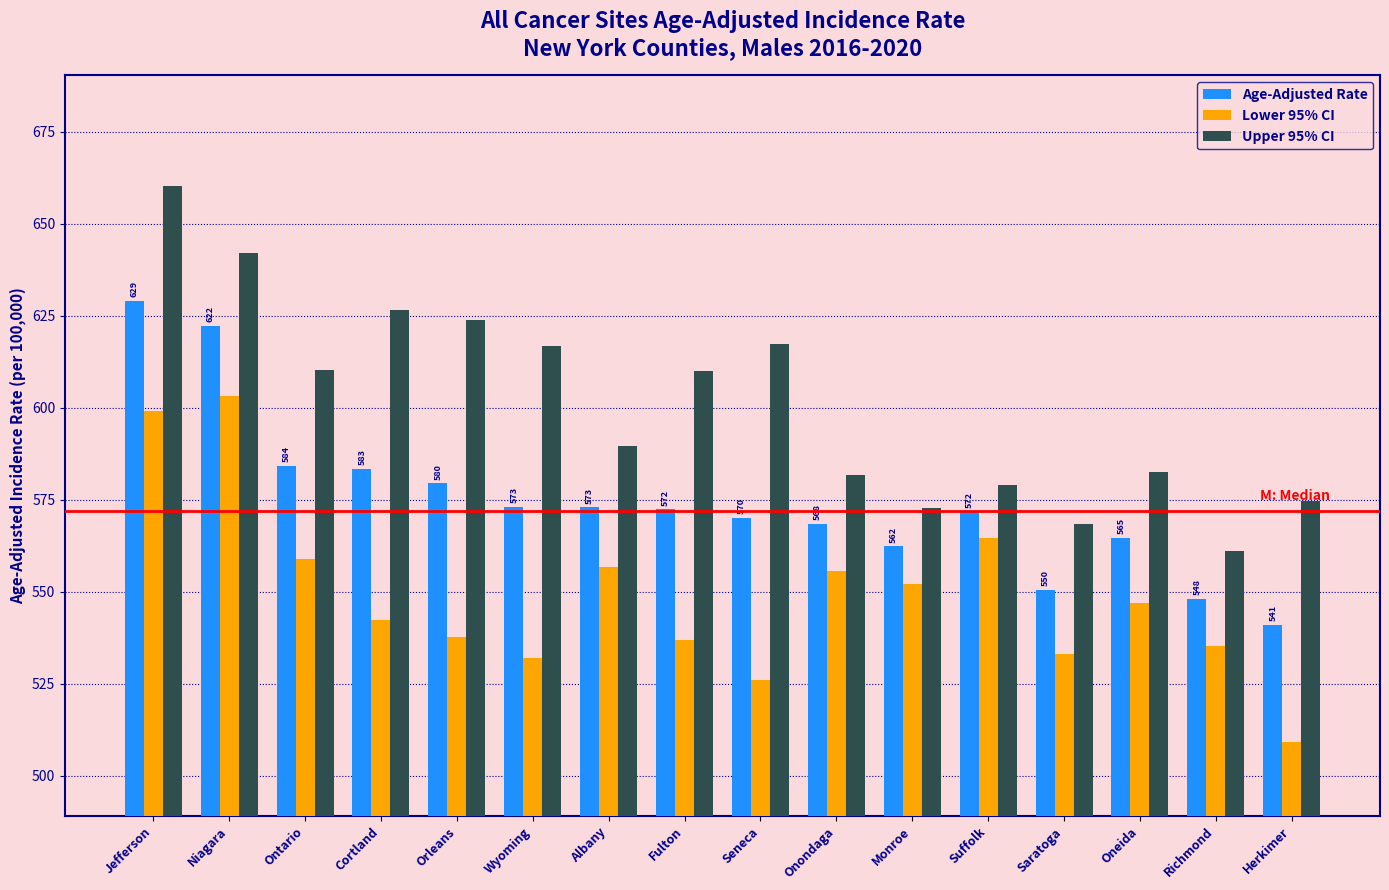

What are all the series names shown in the legend?

Age-Adjusted Rate, Lower 95% CI, Upper 95% CI